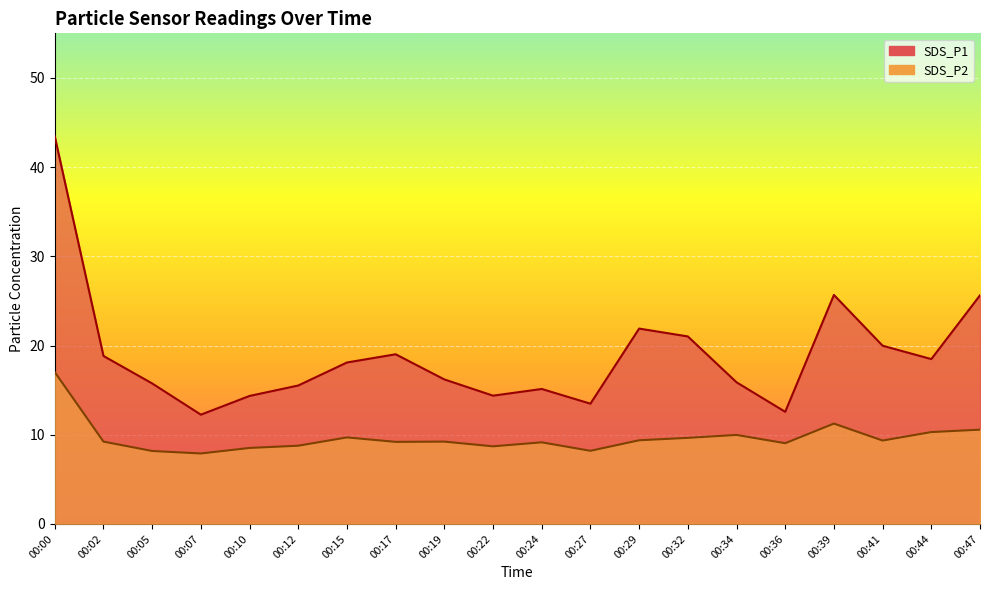

What are all the series names shown in the legend?

SDS_P1, SDS_P2